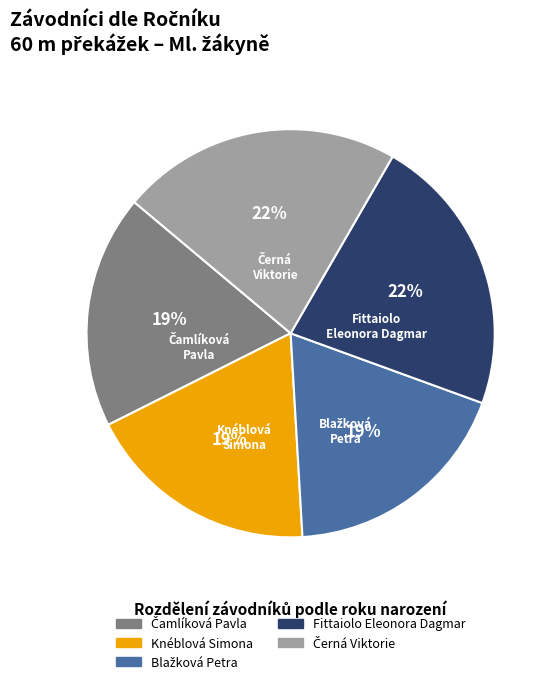

True or false: Fittaiolo Eleonora Dagmar accounts for 22% of the total.

True